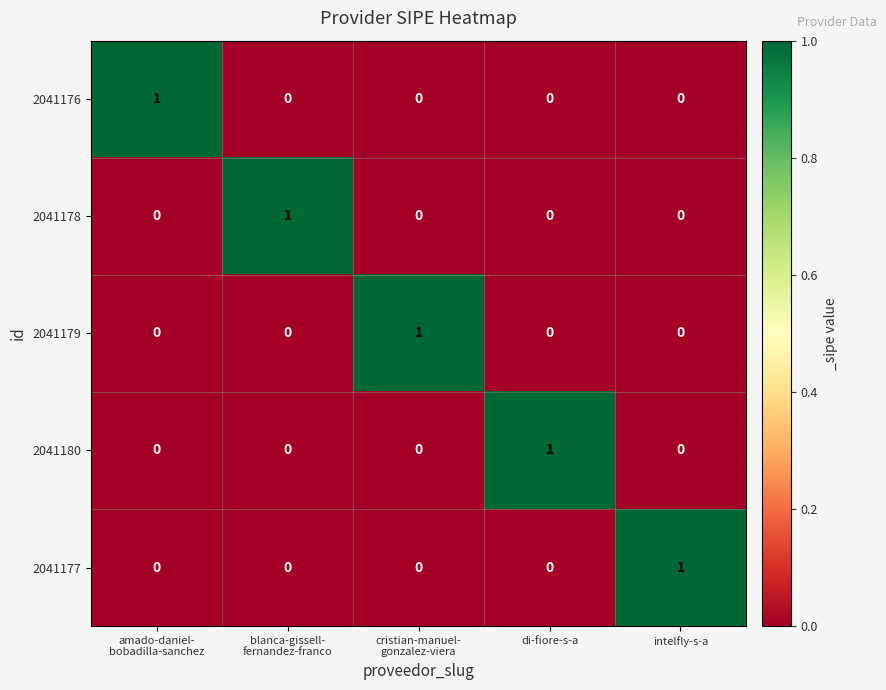

At how many categories does at least one series exceed 0?

5